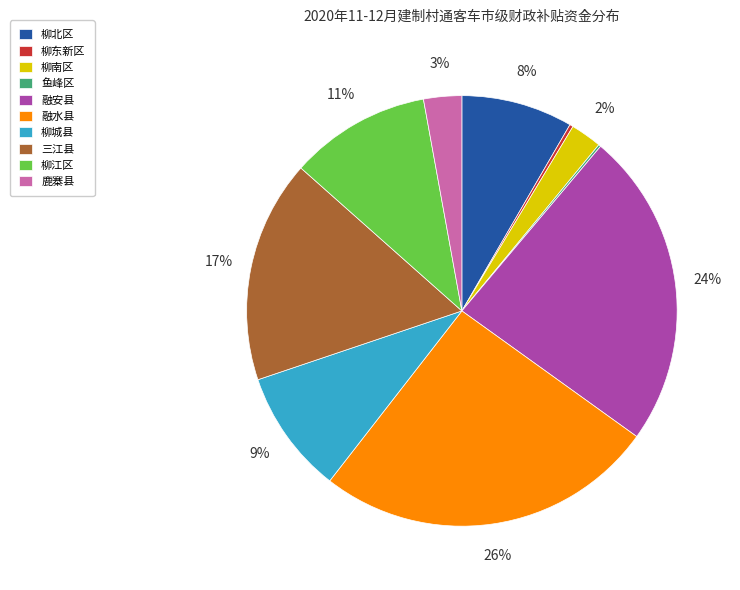

Is there a majority slice in this chart?

No